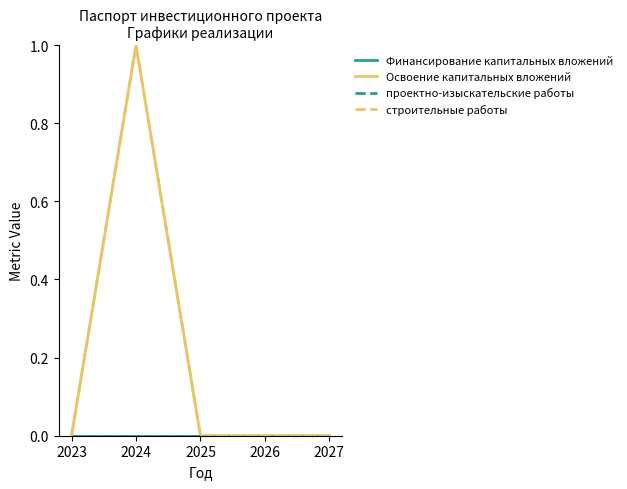

Count the строительные работы values in the range 0 to 1.

5